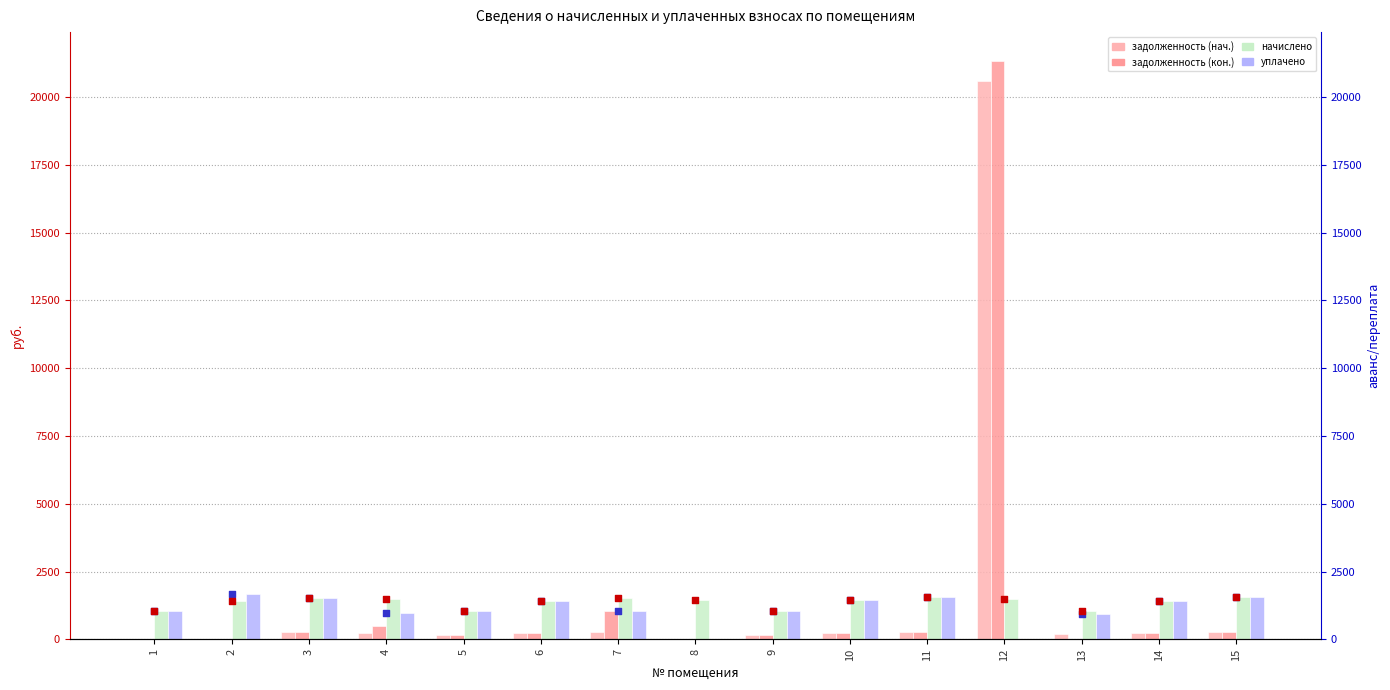

Which series reaches the maximum Y coordinate?

задолженность (кон.)